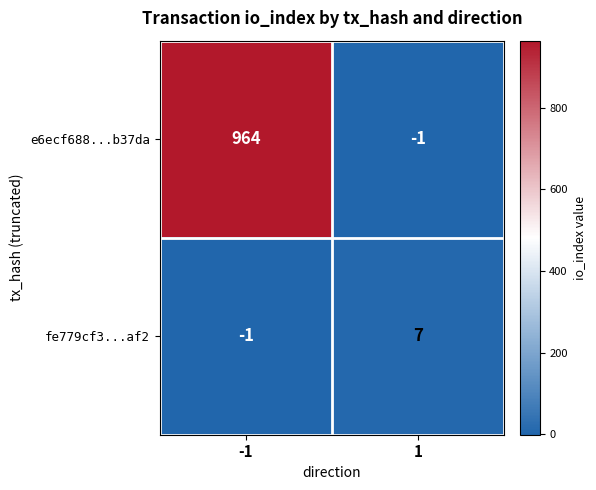

The value of fe779cf3...af2 at -1 is -2. True or false?

False